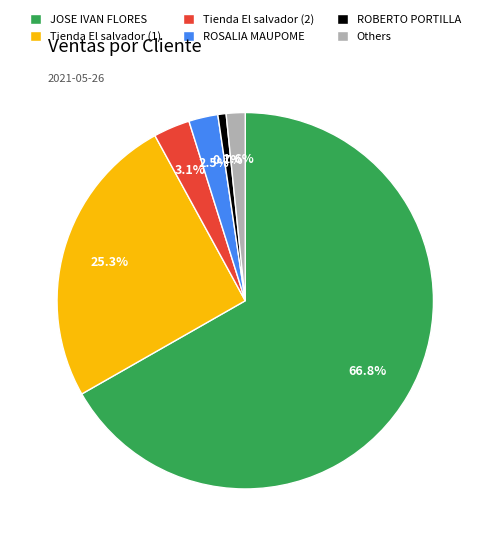

Is the sum of Tienda El salvador (1) and ROBERTO PORTILLA greater than half?

No